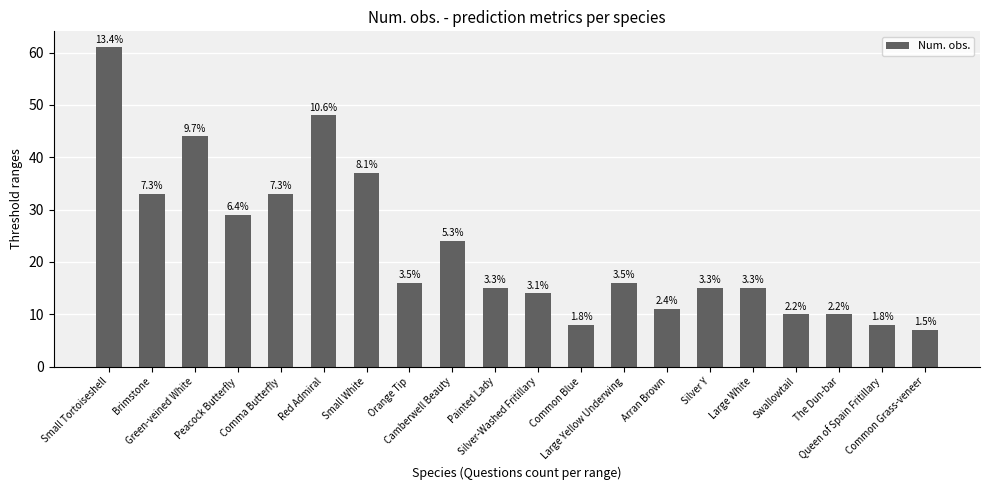

How many bars are there in total?

20